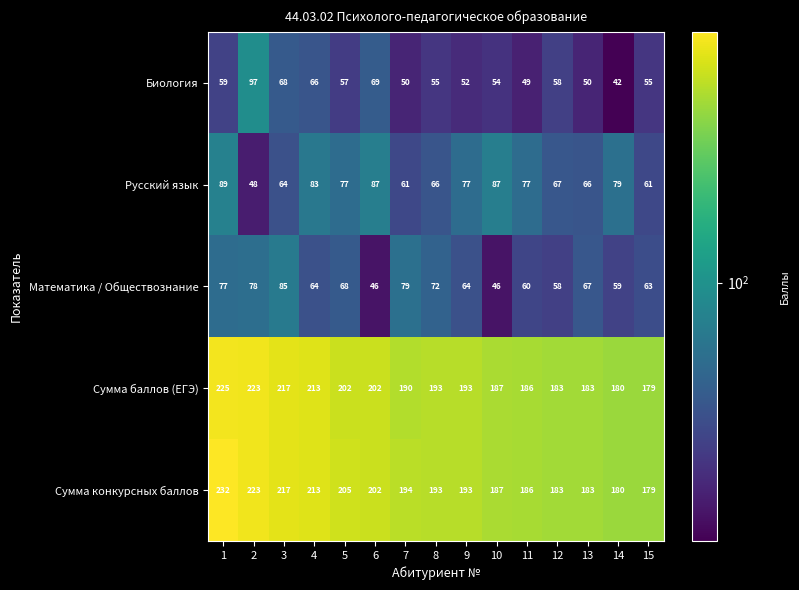

List the series in order of their peak value, lowest first.

Математика / Обществознание, Русский язык, Биология, Сумма баллов (ЕГЭ), Сумма конкурсных баллов